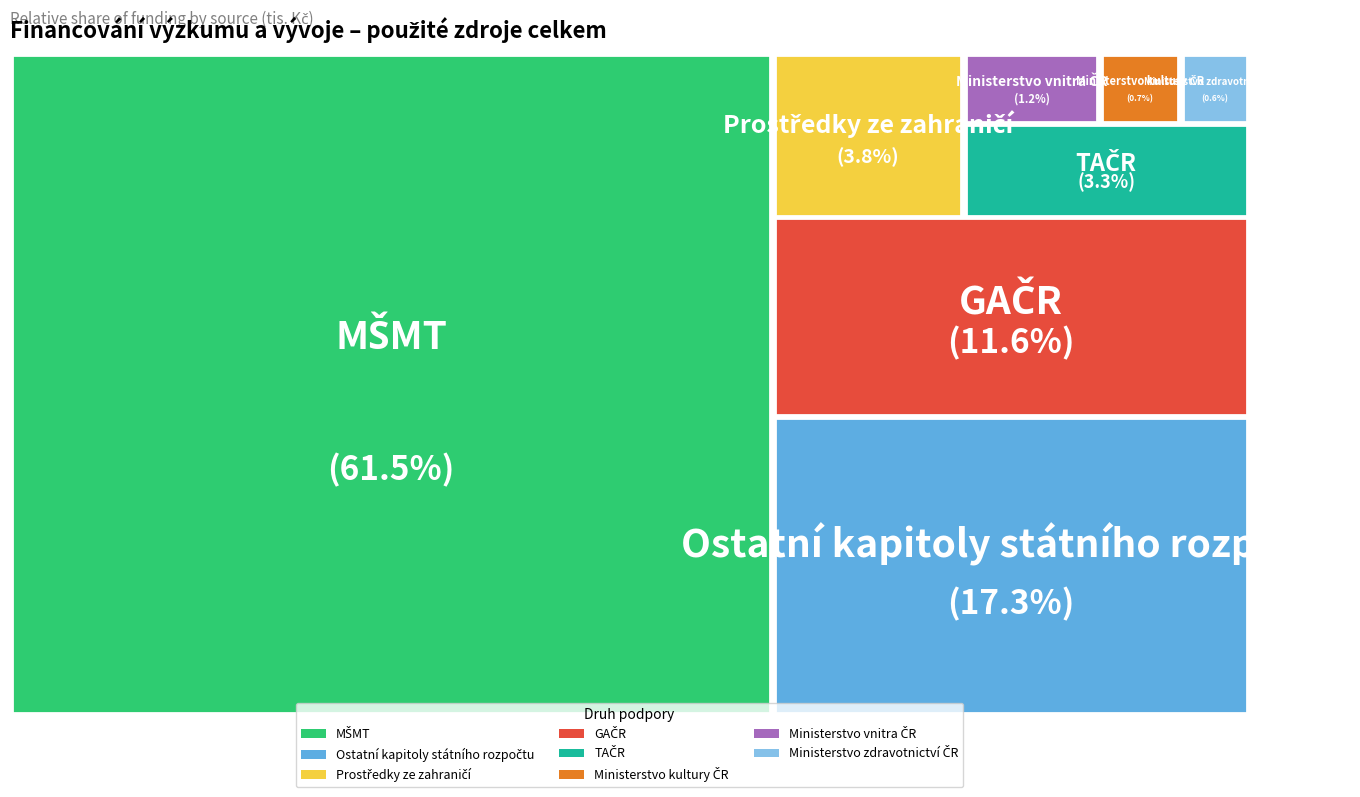

Which slice is the smallest?

Ministerstvo zdravotnictví ČR